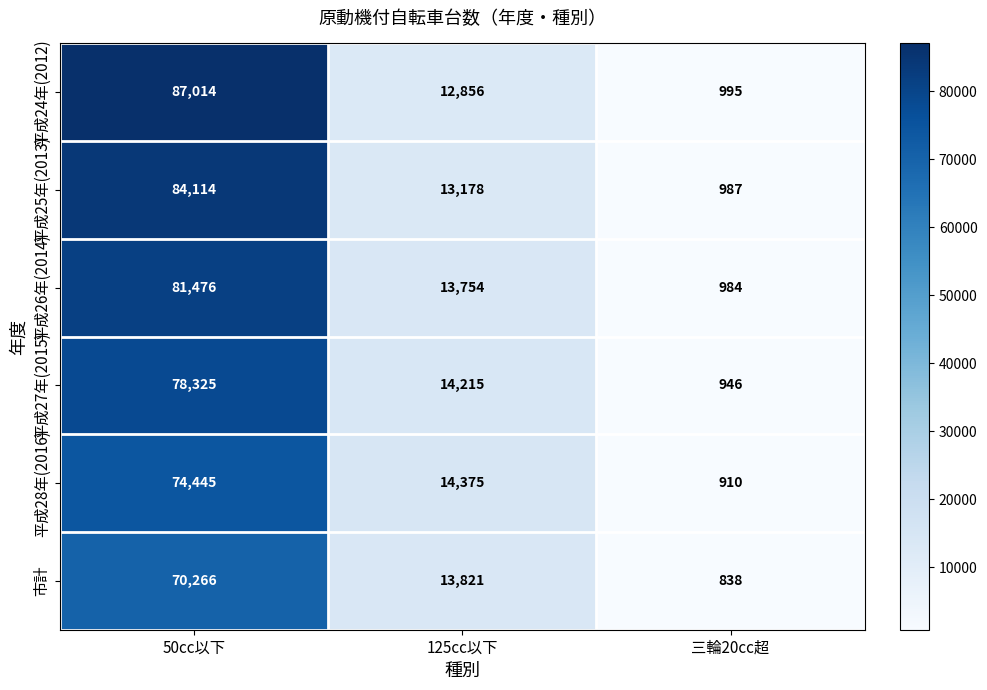

Which series has the largest total across all categories?

平成24年(2012)